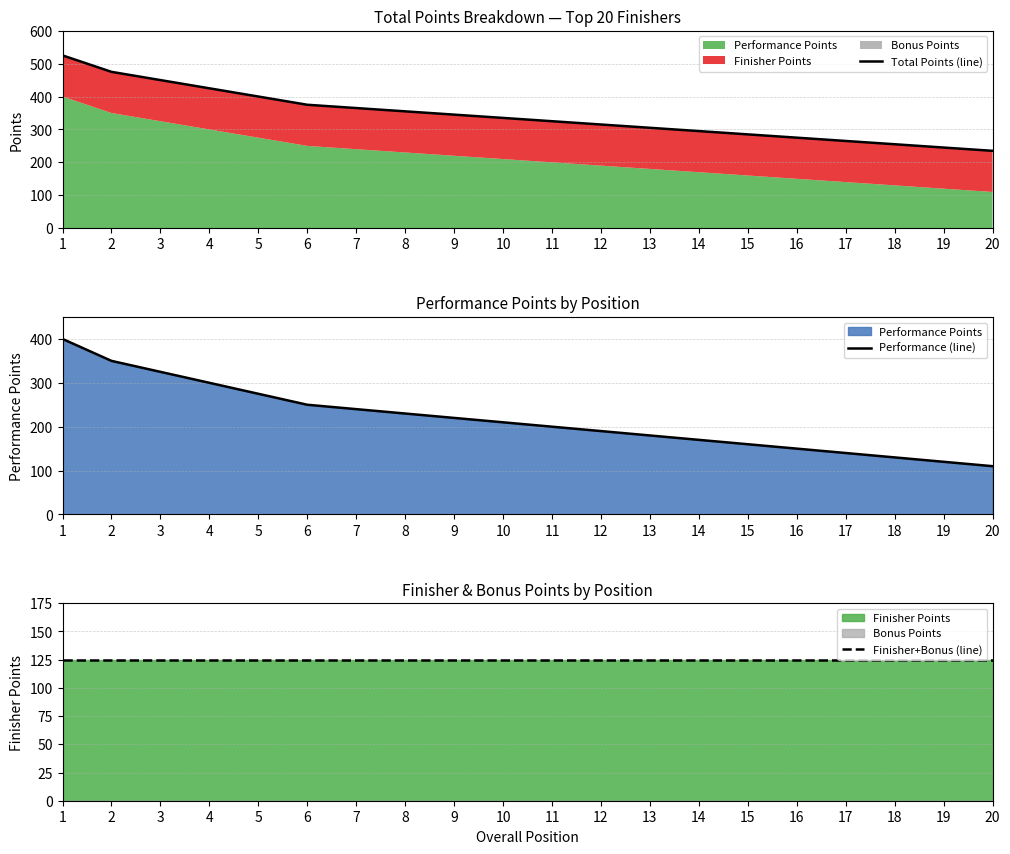

At which label does Performance (line) reach its minimum?

20